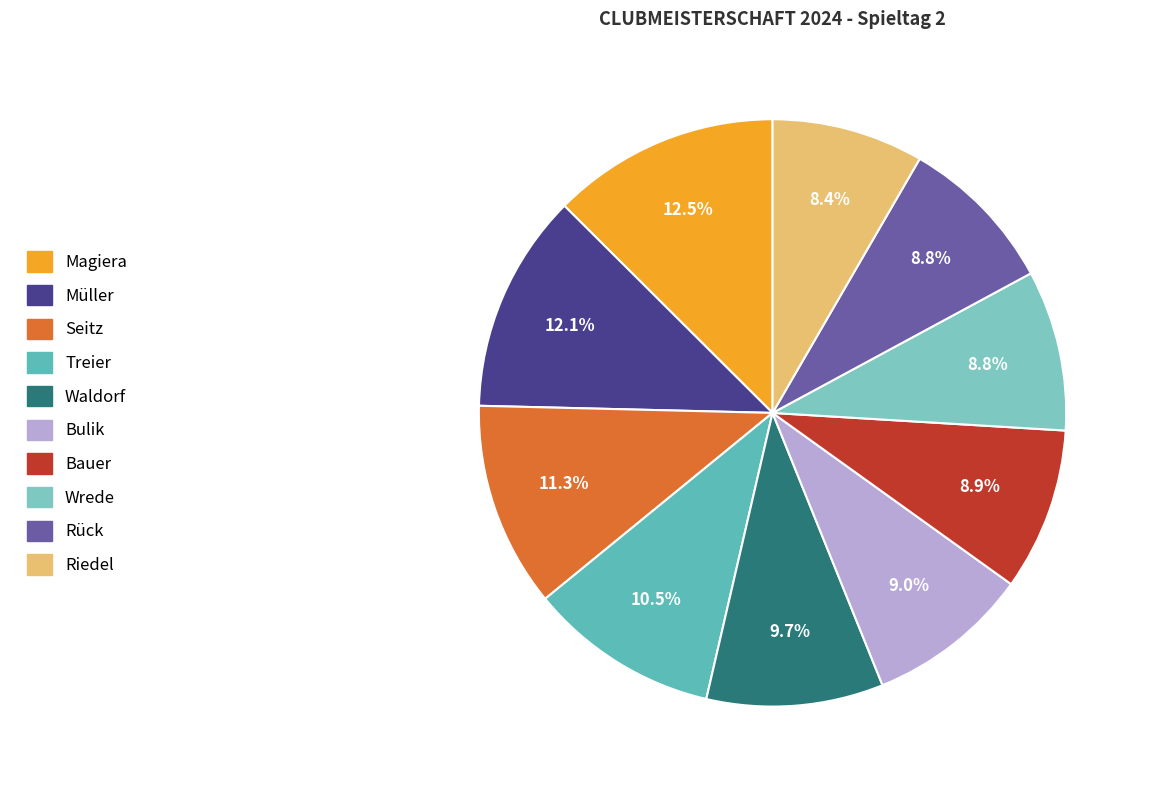

To the nearest percent, what is the average slice percentage?

10%